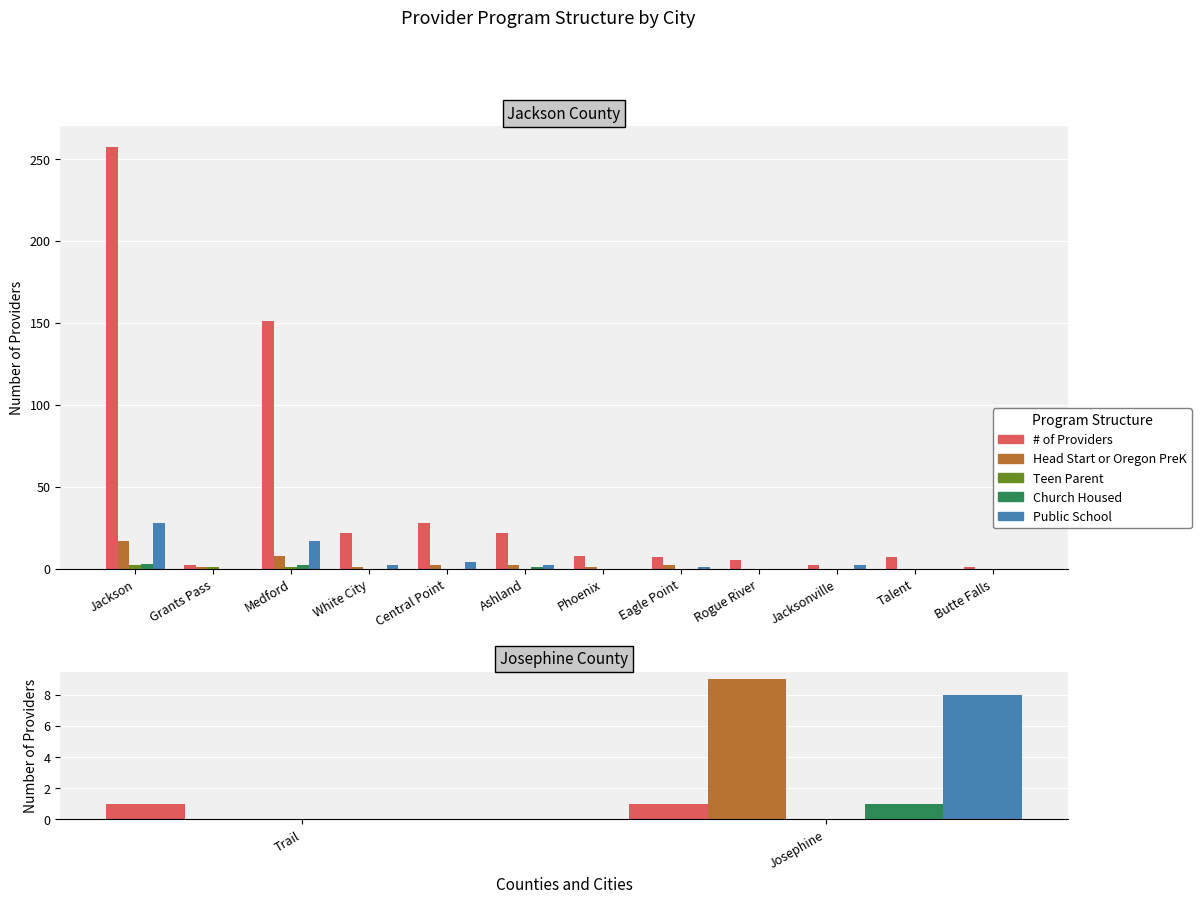

List the series in order of their peak value, highest first.

# of Providers, Public School, Head Start or Oregon PreK, Church Housed, Teen Parent